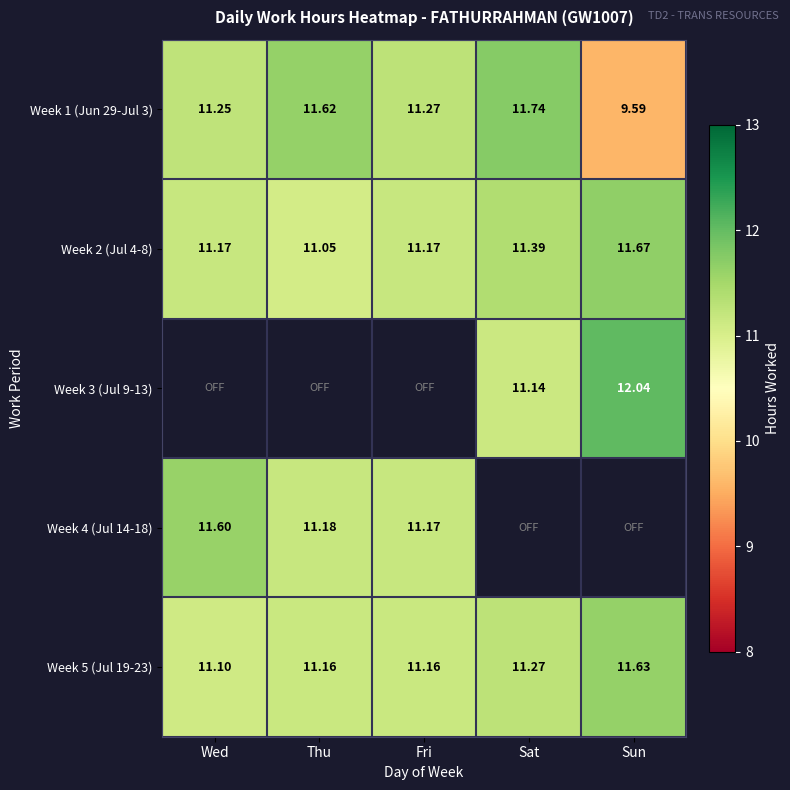

What is the difference between the maximum and minimum values in the Week 2 (Jul 4-8) series?

0.6